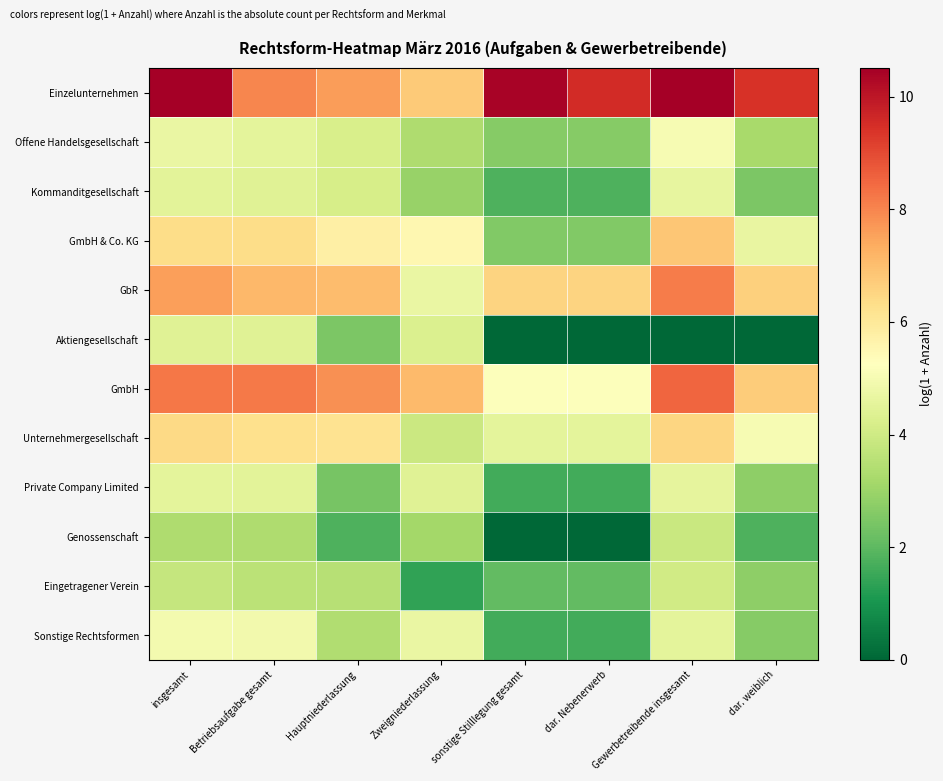

What is the maximum value shown in the chart?

10.5